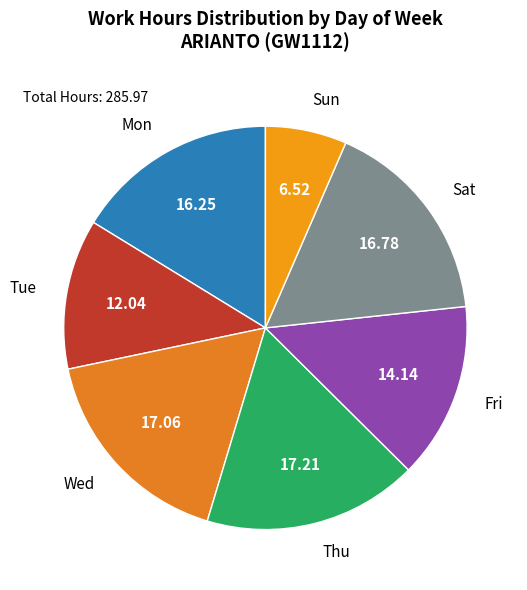

Count the number of slices in the pie.

7